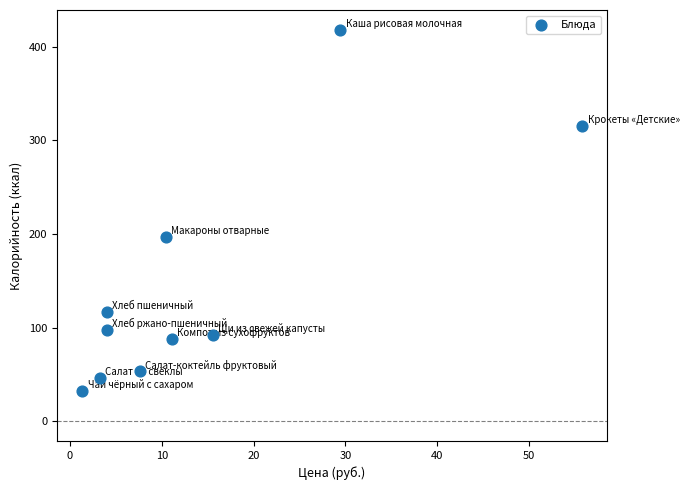

What Y value in the scatter plot is closest to 225?

196.8